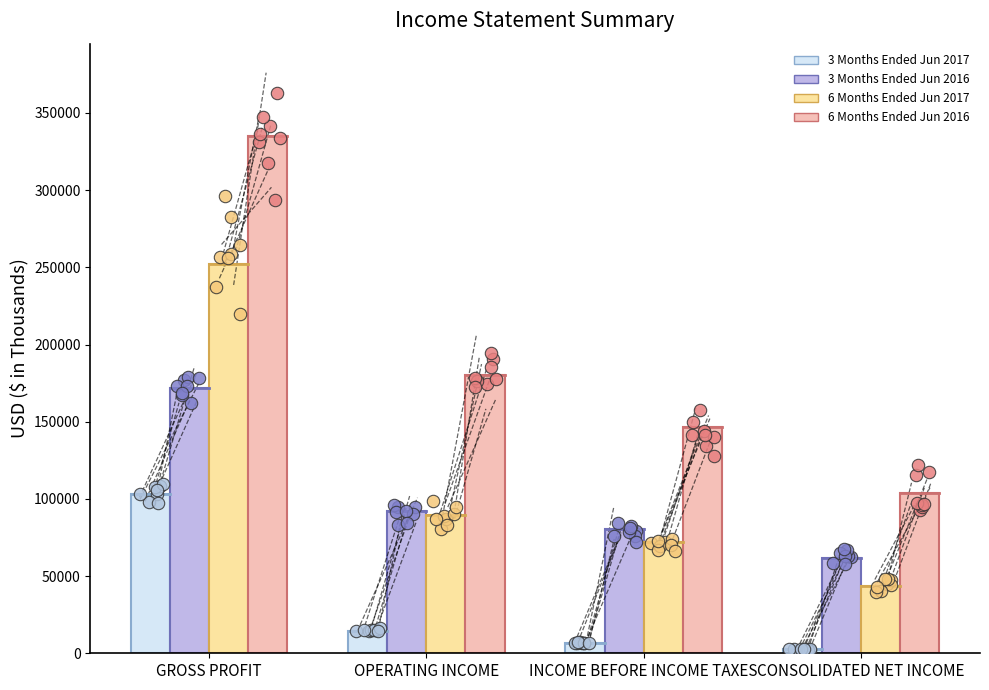

Which series has the largest total across all categories?

6 Months Ended Jun 2016